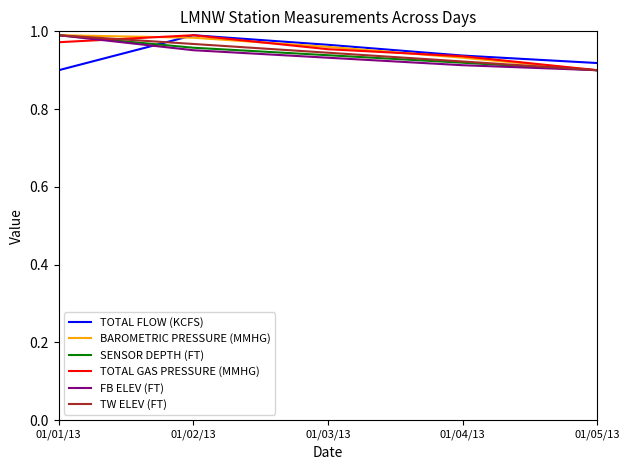

Rank the categories by TW ELEV (FT) value from highest to lowest.

01/01/13, 01/02/13, 01/03/13, 01/04/13, 01/05/13